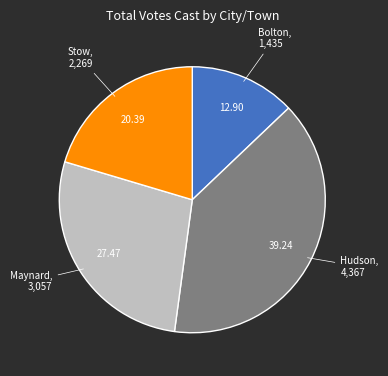

Approximately how many times larger is the value at Stow compared to Bolton?

1.6